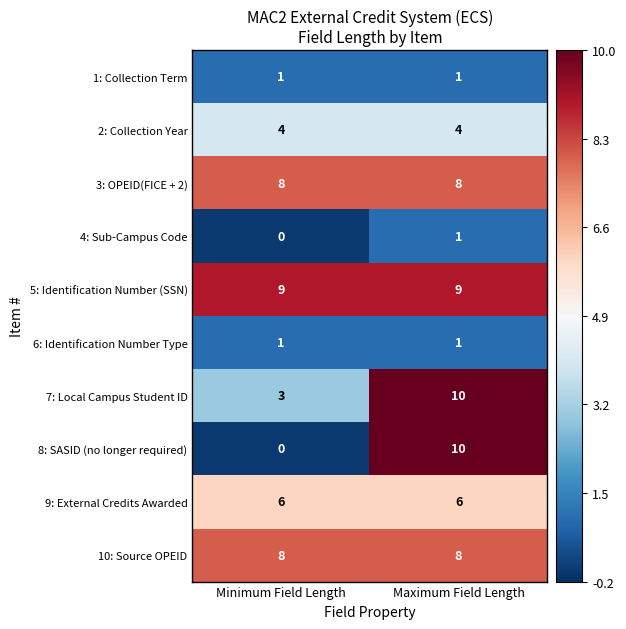

What is the approximate value of 7: Local Campus Student ID at Maximum Field Length?

10